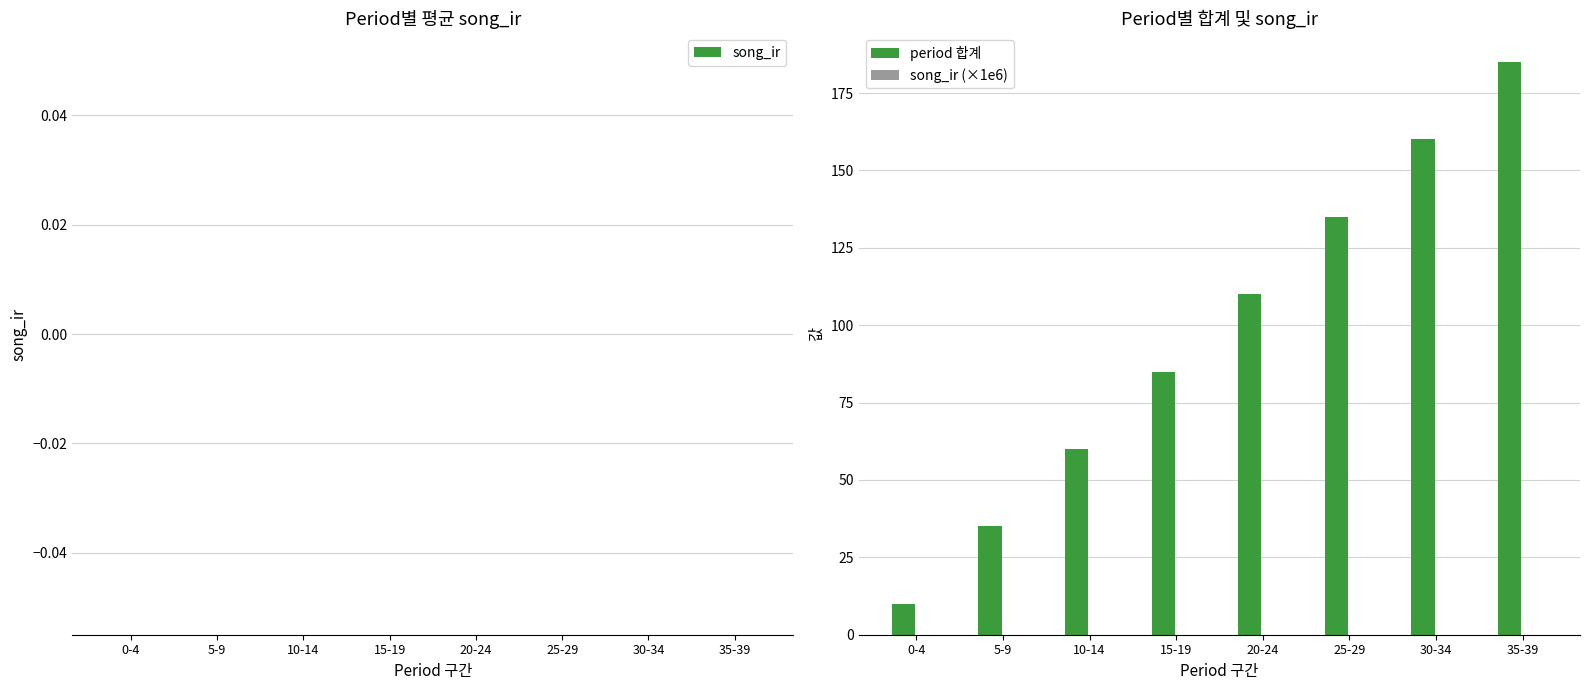

At which label is the value closest to 97?

15-19